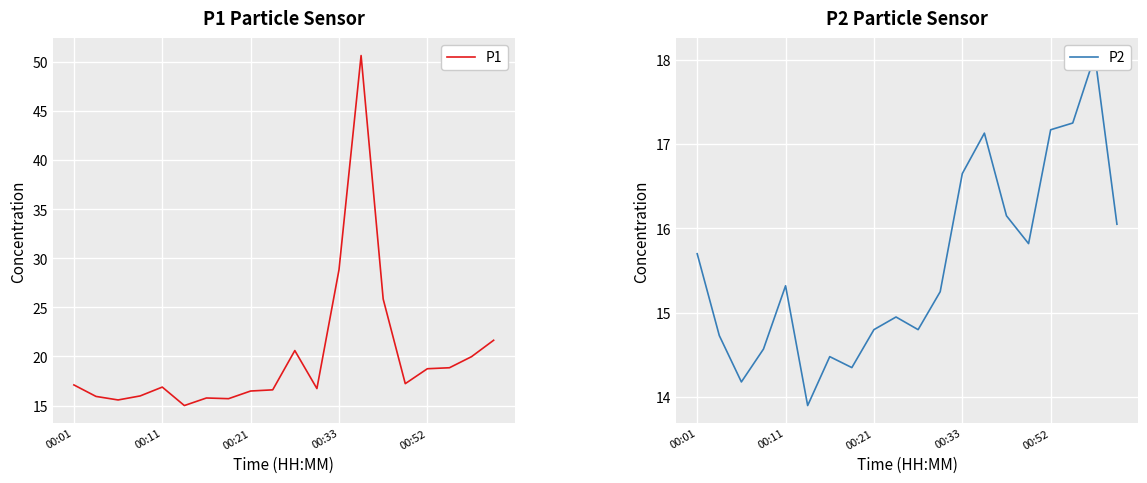

At which label is P1 closest to 32?

00:33